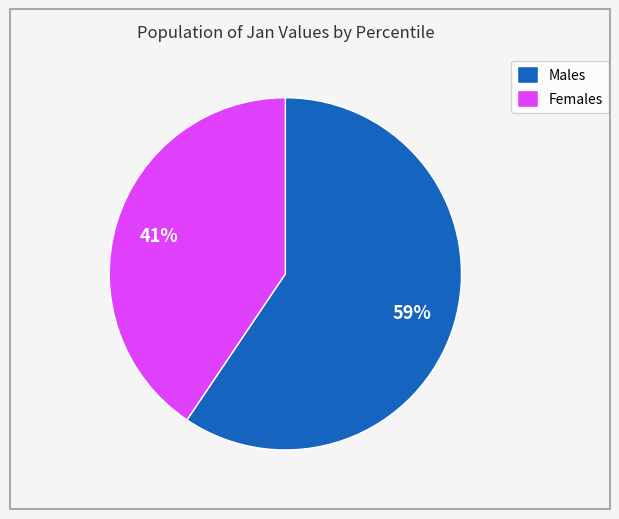

Do Females and Males together represent more than half of the pie?

Yes